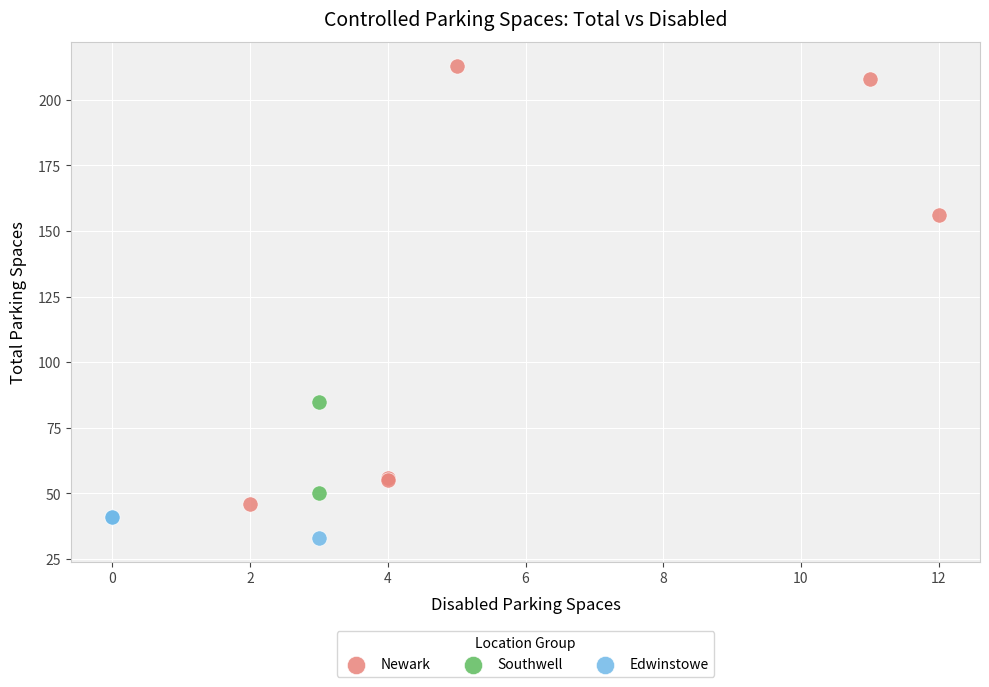

Which series contains the highest Y value?

Newark